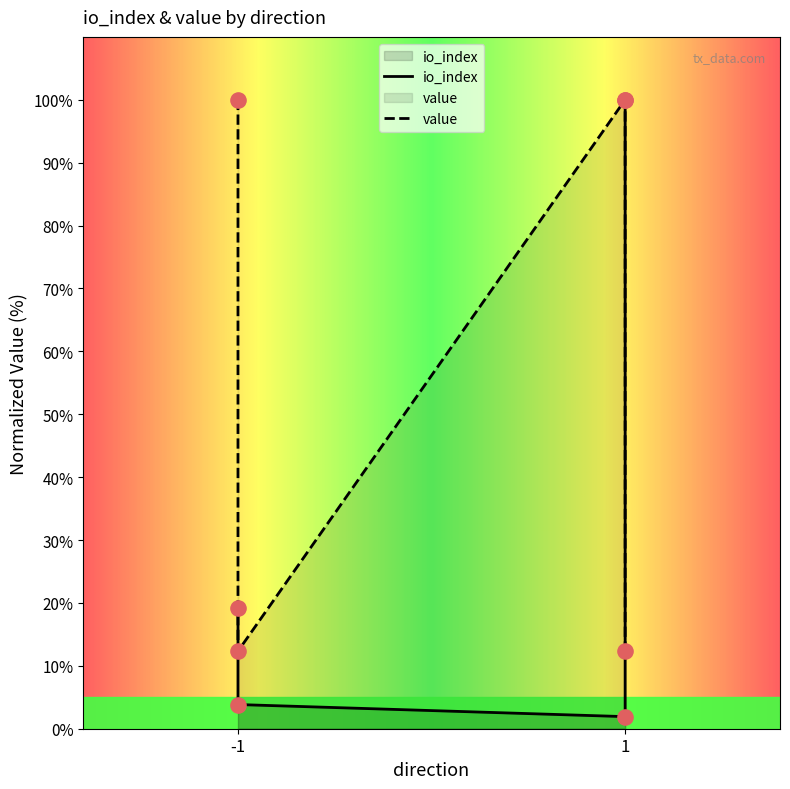

What is the change in value from -1 to 1?

-17.3